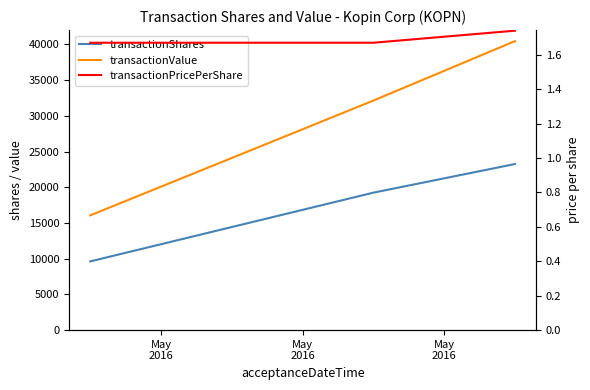

What is the maximum value for transactionValue?

40462.0